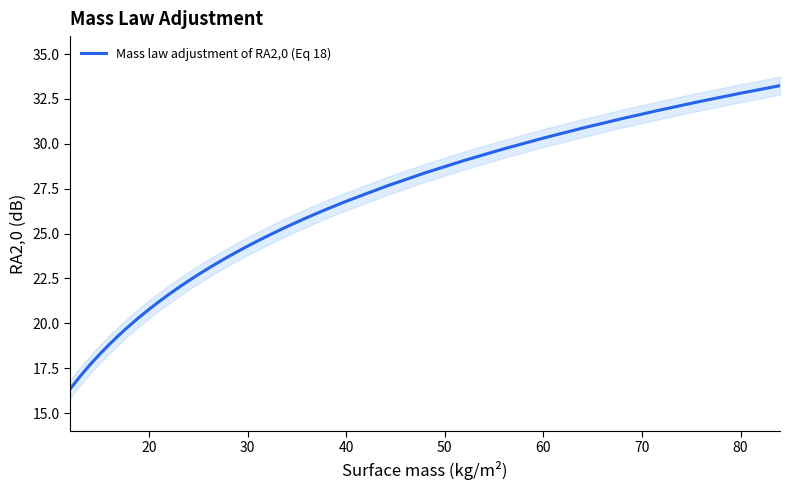

Is it true that the value at 10 is 26.8?

False